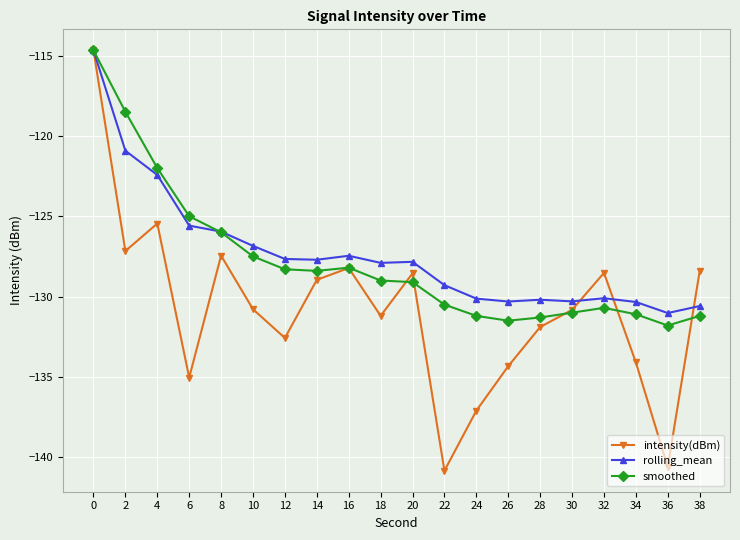

How many interior local peaks does the intensity(dBm) series have?

5